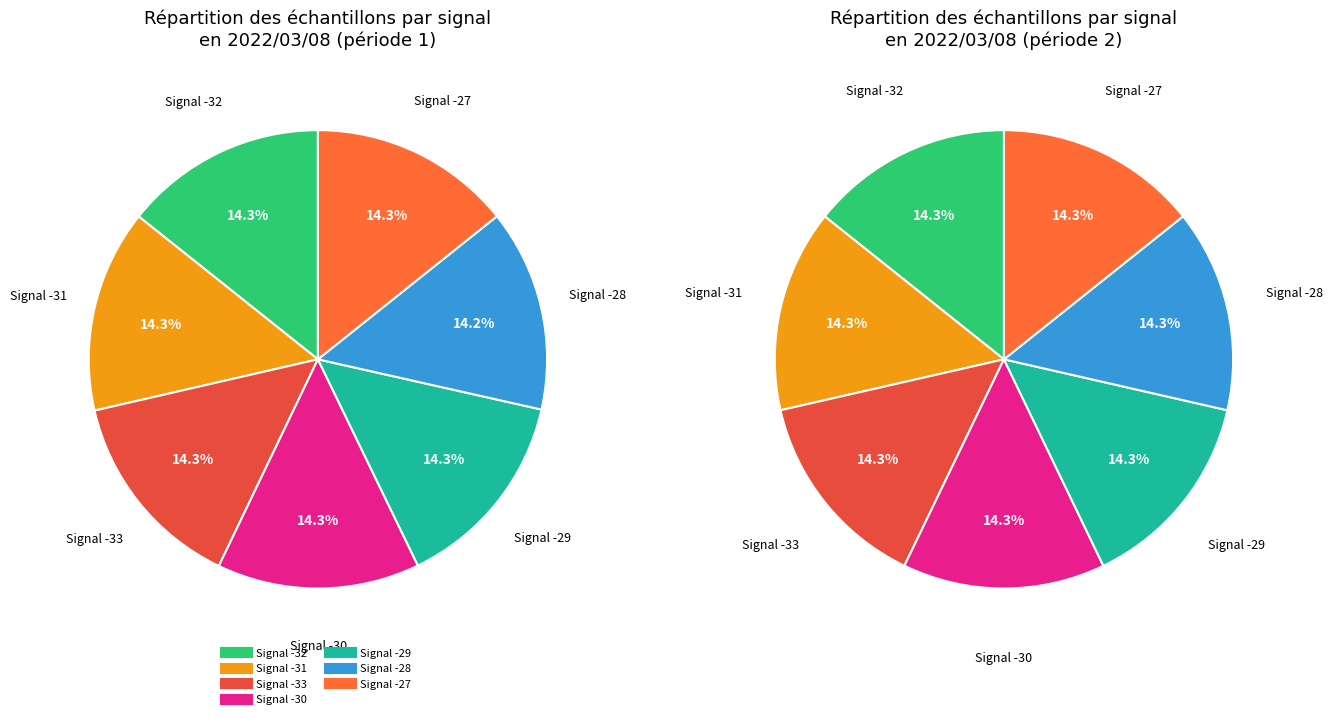

Combined, what portion of the pie is Signal -30 and Signal -31?

28.6%